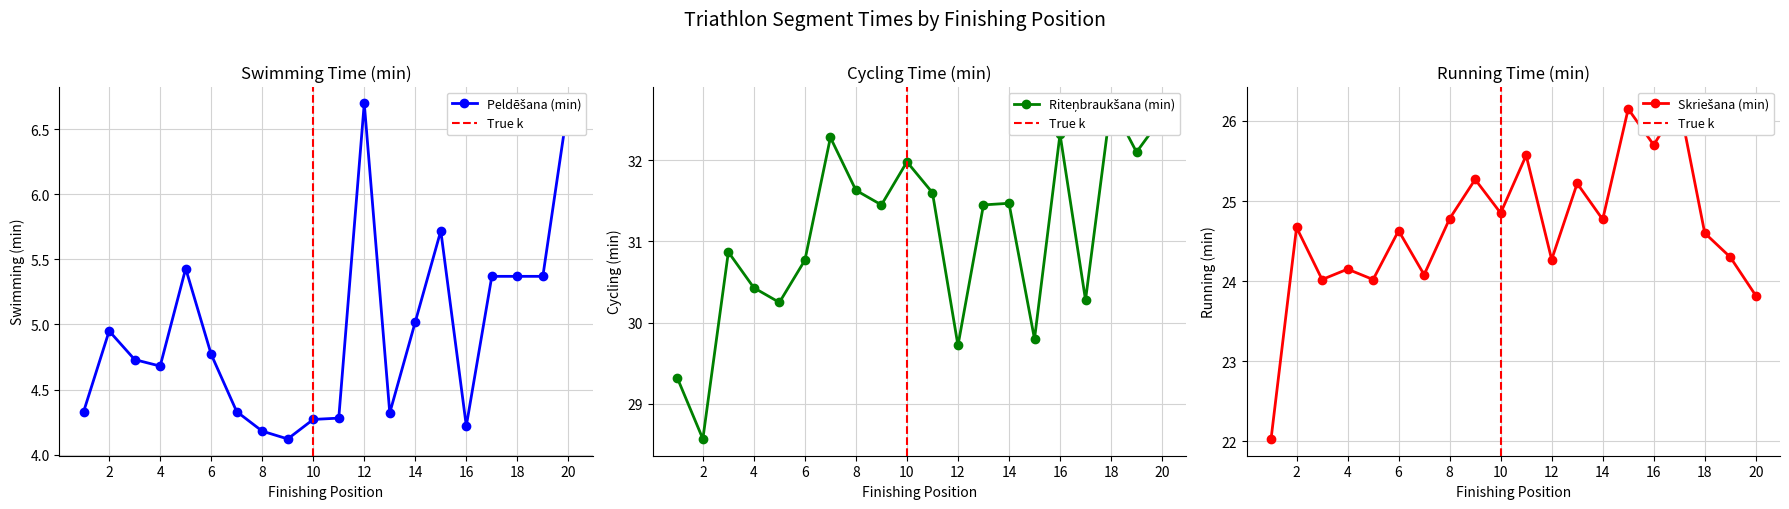

True or false: Riteņbraukšana (min) and Skriešana (min) cross at least once.

False